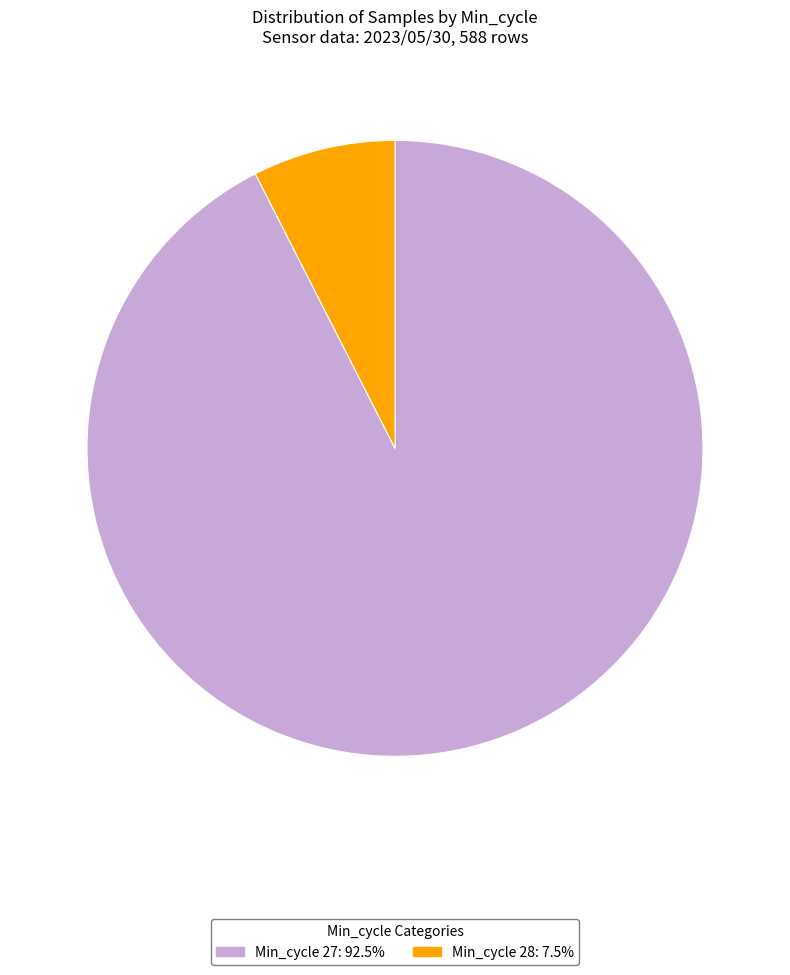

What is the ratio of the value at Min_cycle 27: 92.5% to the value at Min_cycle 28: 7.5%?

12.4